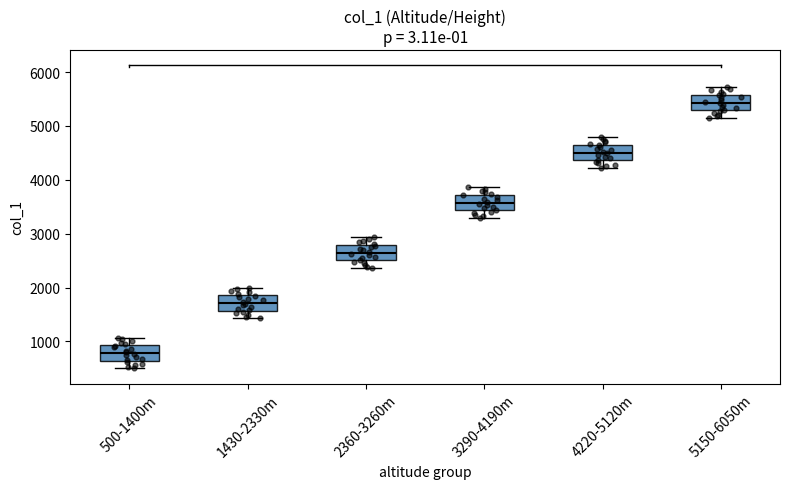

Which box's median line is the lowest?

500-1400m